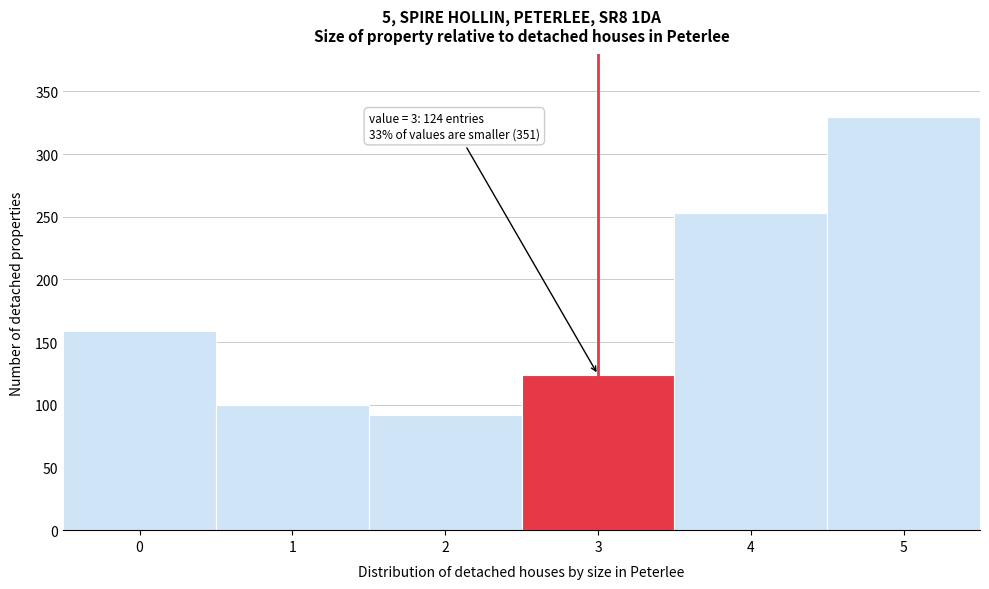

Reading right to left, list all the values displayed in this chart.

5=330	4=253	3=124	2=92	1=100	0=159